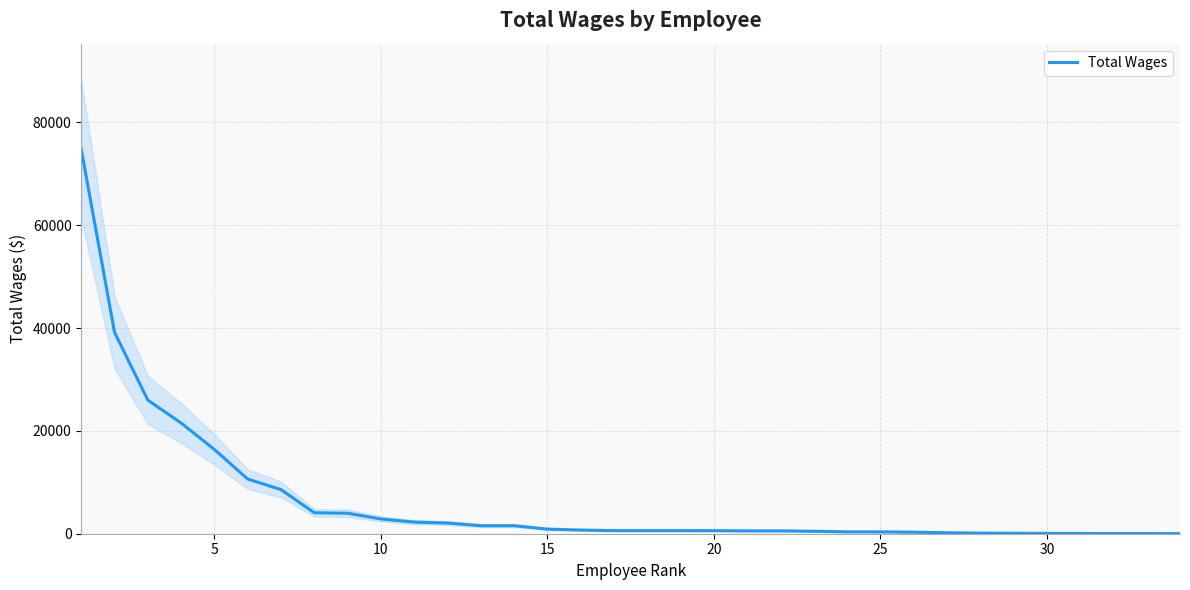

What is the minimum value shown in the chart?

16